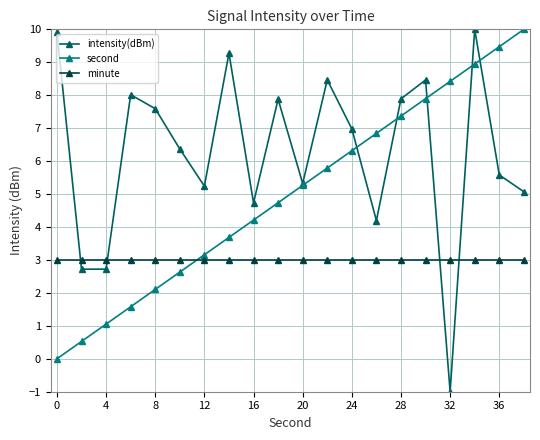

How many data points in second are above 5?

10